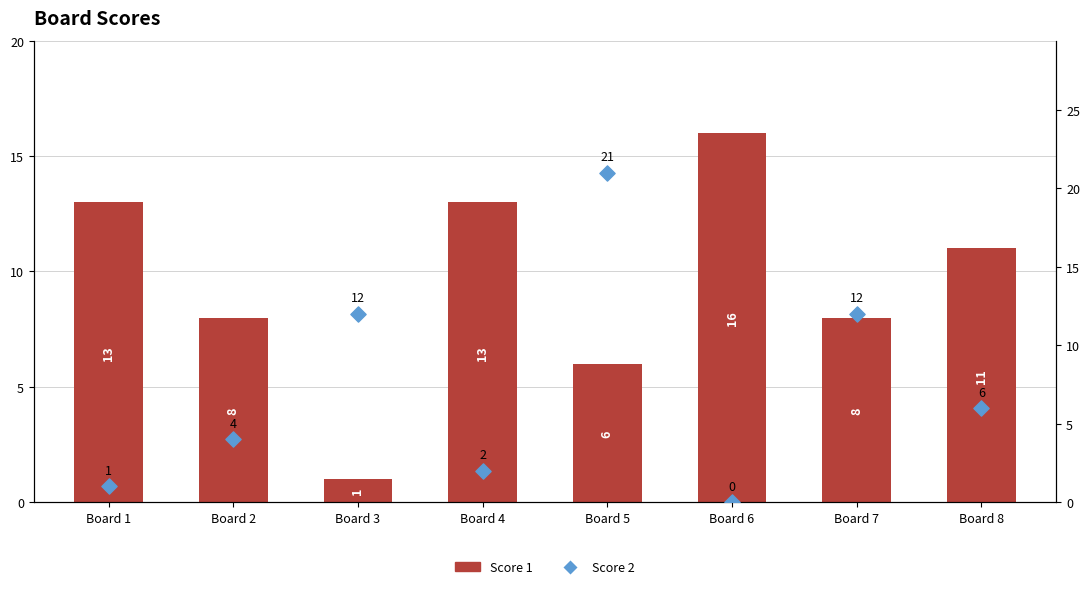

Which series has the widest spread of Y values?

Score 2